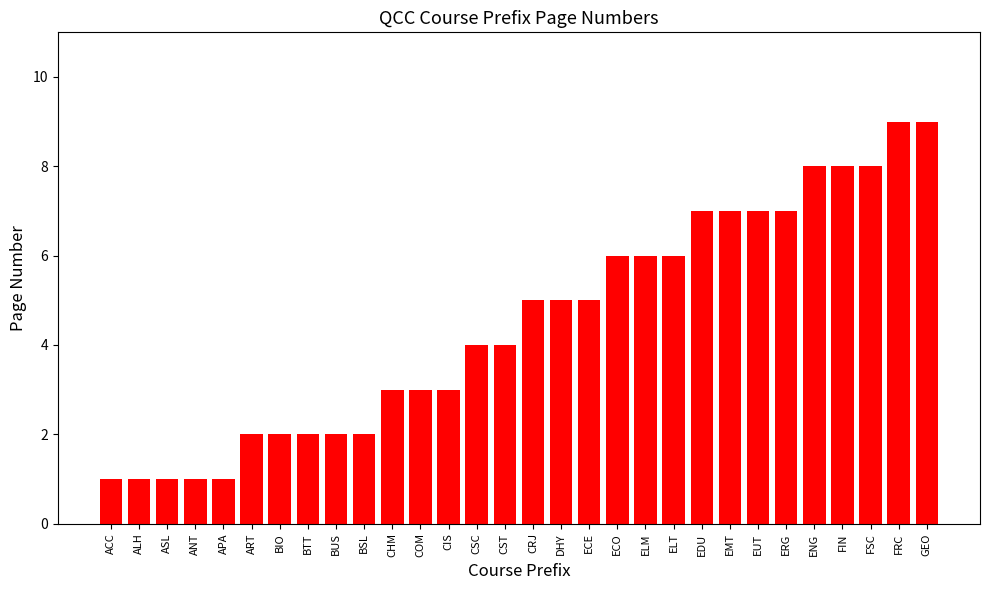

What is the greatest value displayed?

9